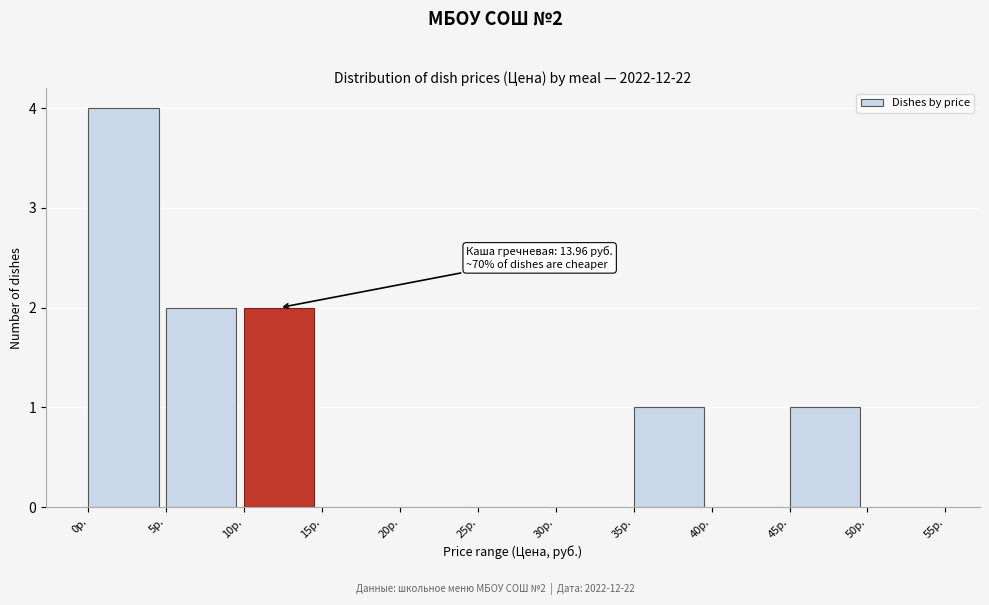

Which range on the x-axis has the tallest bar?

0 to 5